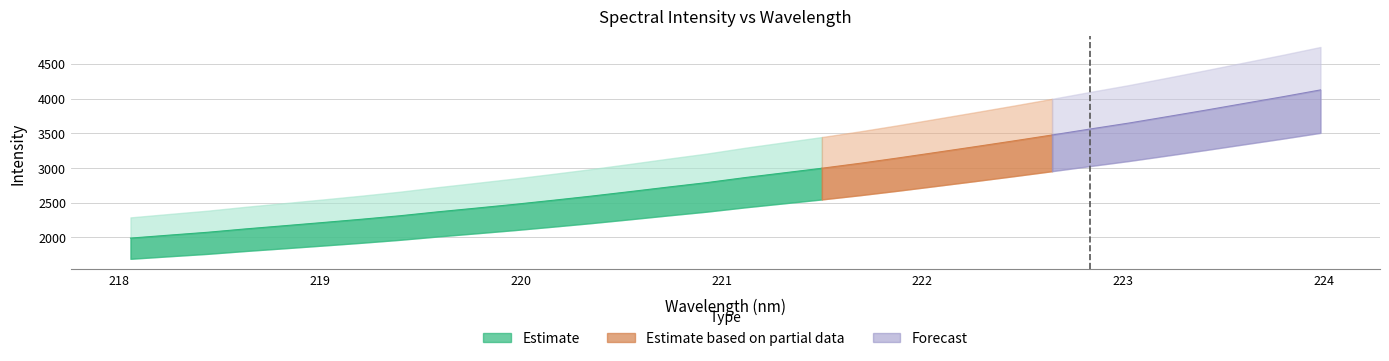

What is the change in value from 221.6902 to 223.2172?

+671.5